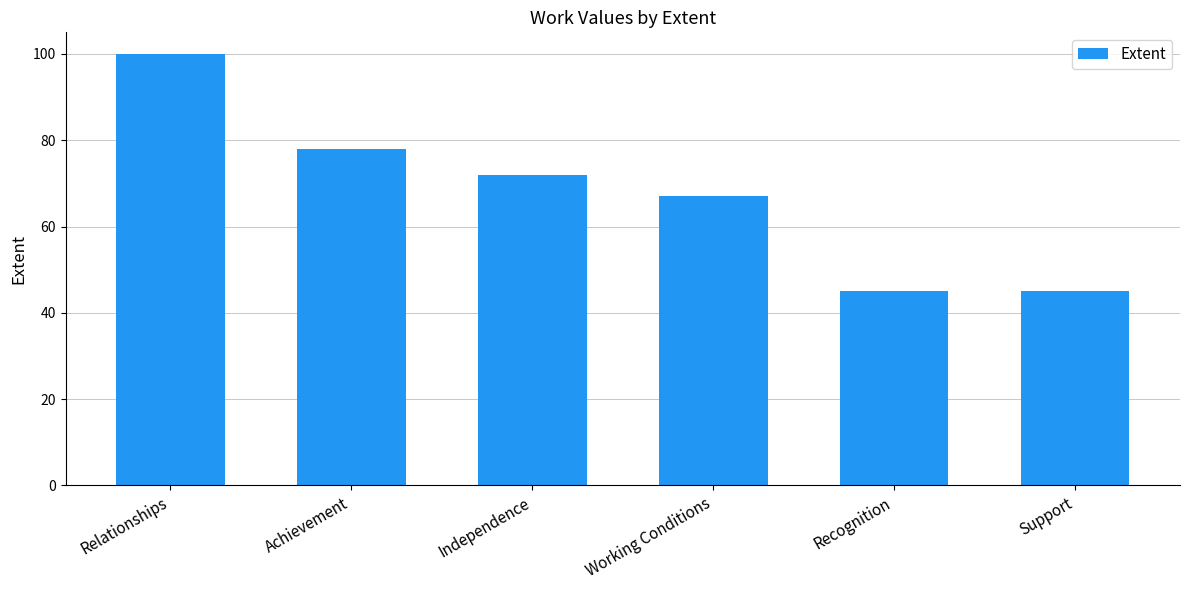

The chart shows a value of 72 at Independence. True or false?

True